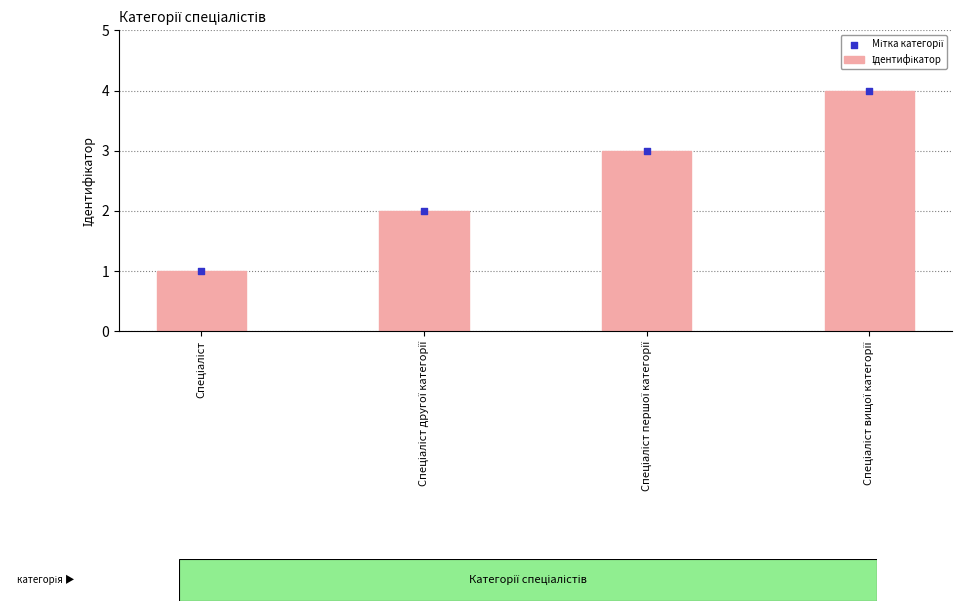

At which category is the sum across all series the highest?

Спеціаліст вищої категорії